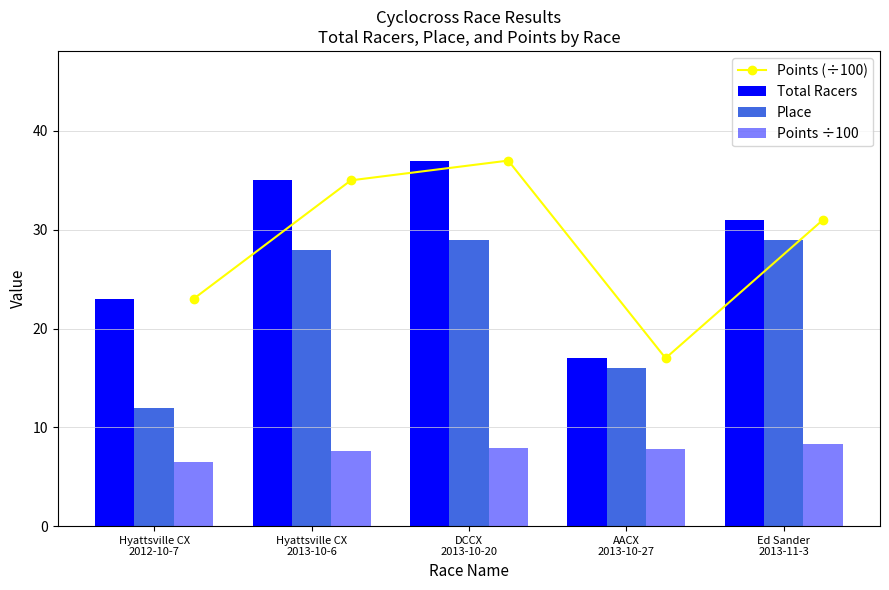

Count the number of data series in this chart.

4